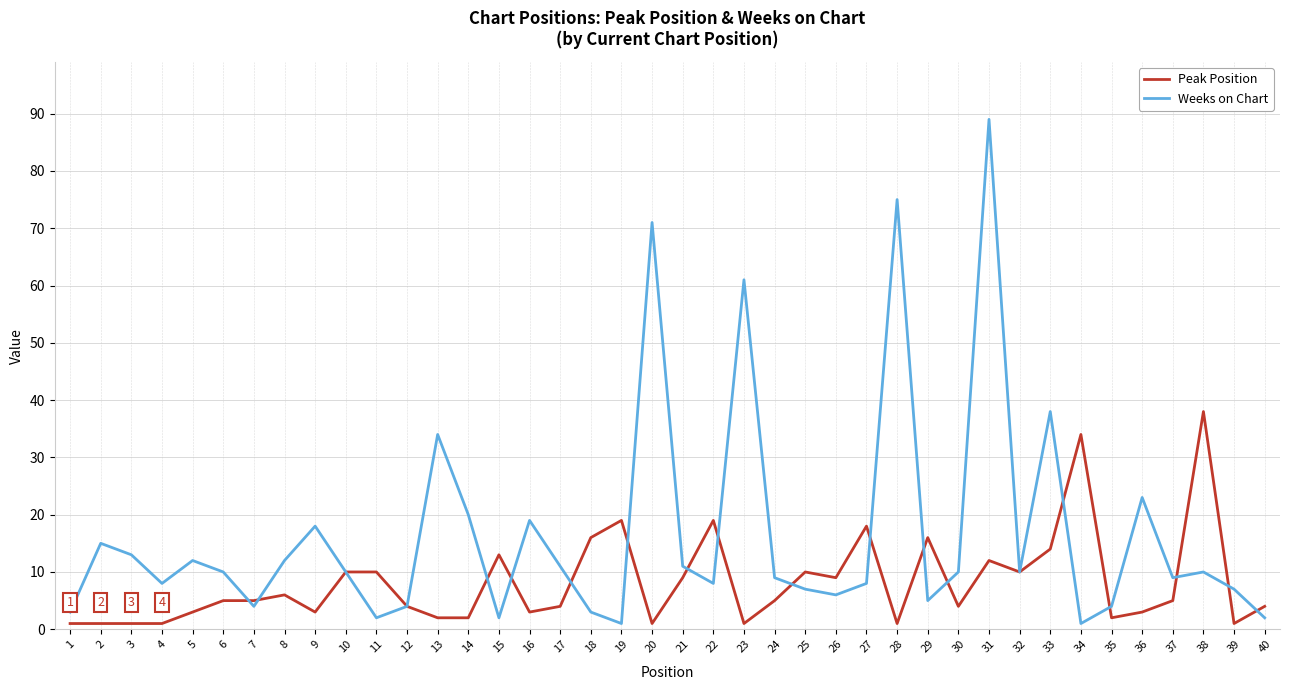

Which series has the largest total across all categories?

Weeks on Chart